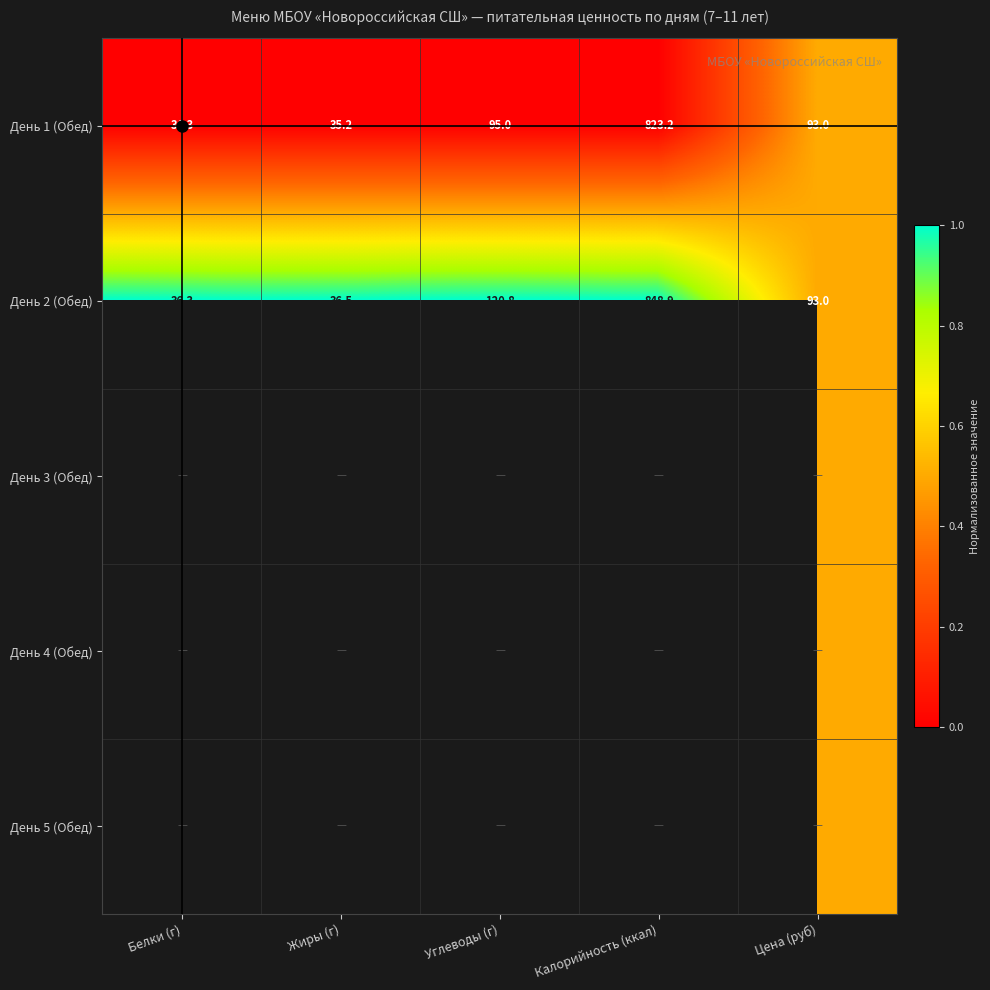

Where does the День 1 (Обед) series first go above 93?

Углеводы (г)